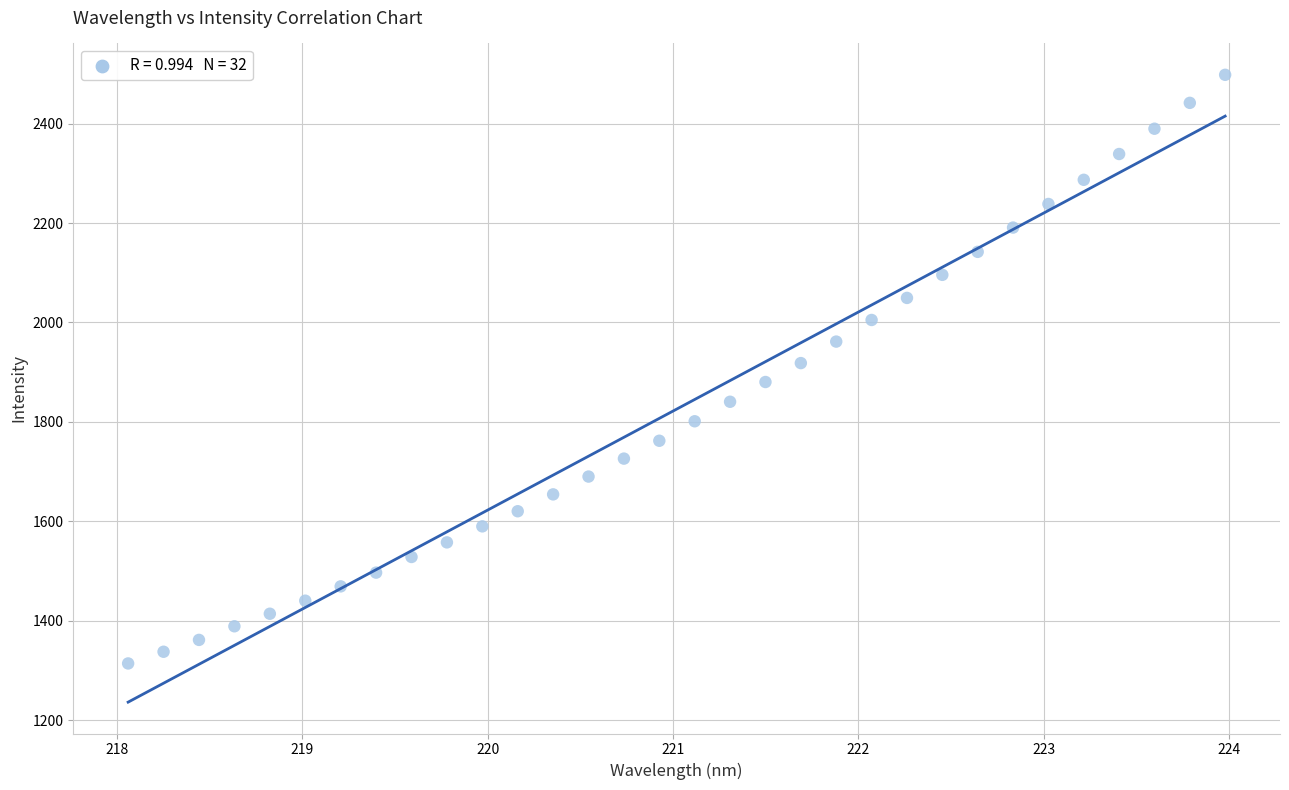

What is the range of X values (max minus min)?

5.9